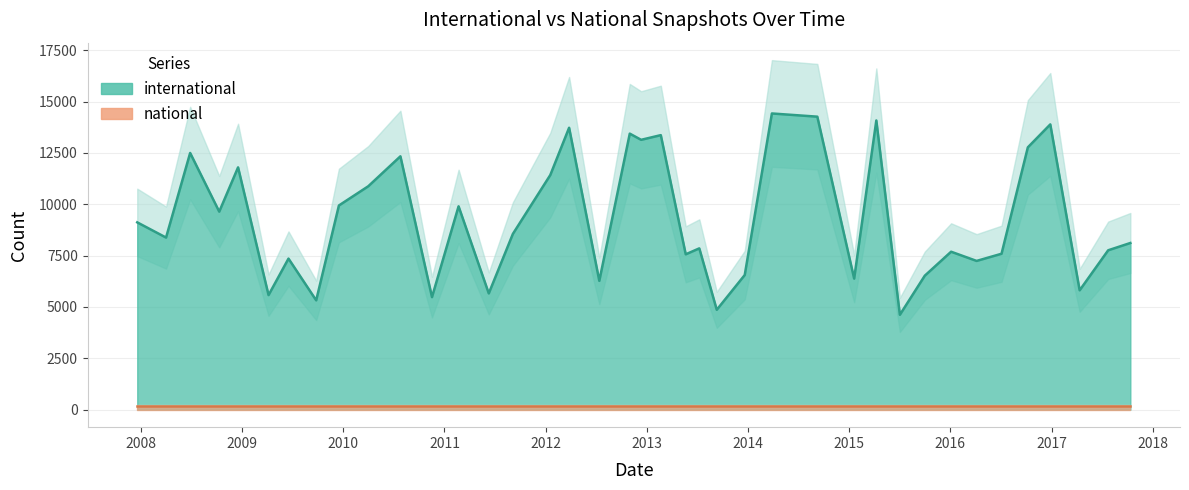

Which label corresponds to the largest value in the chart?

2014-03-28